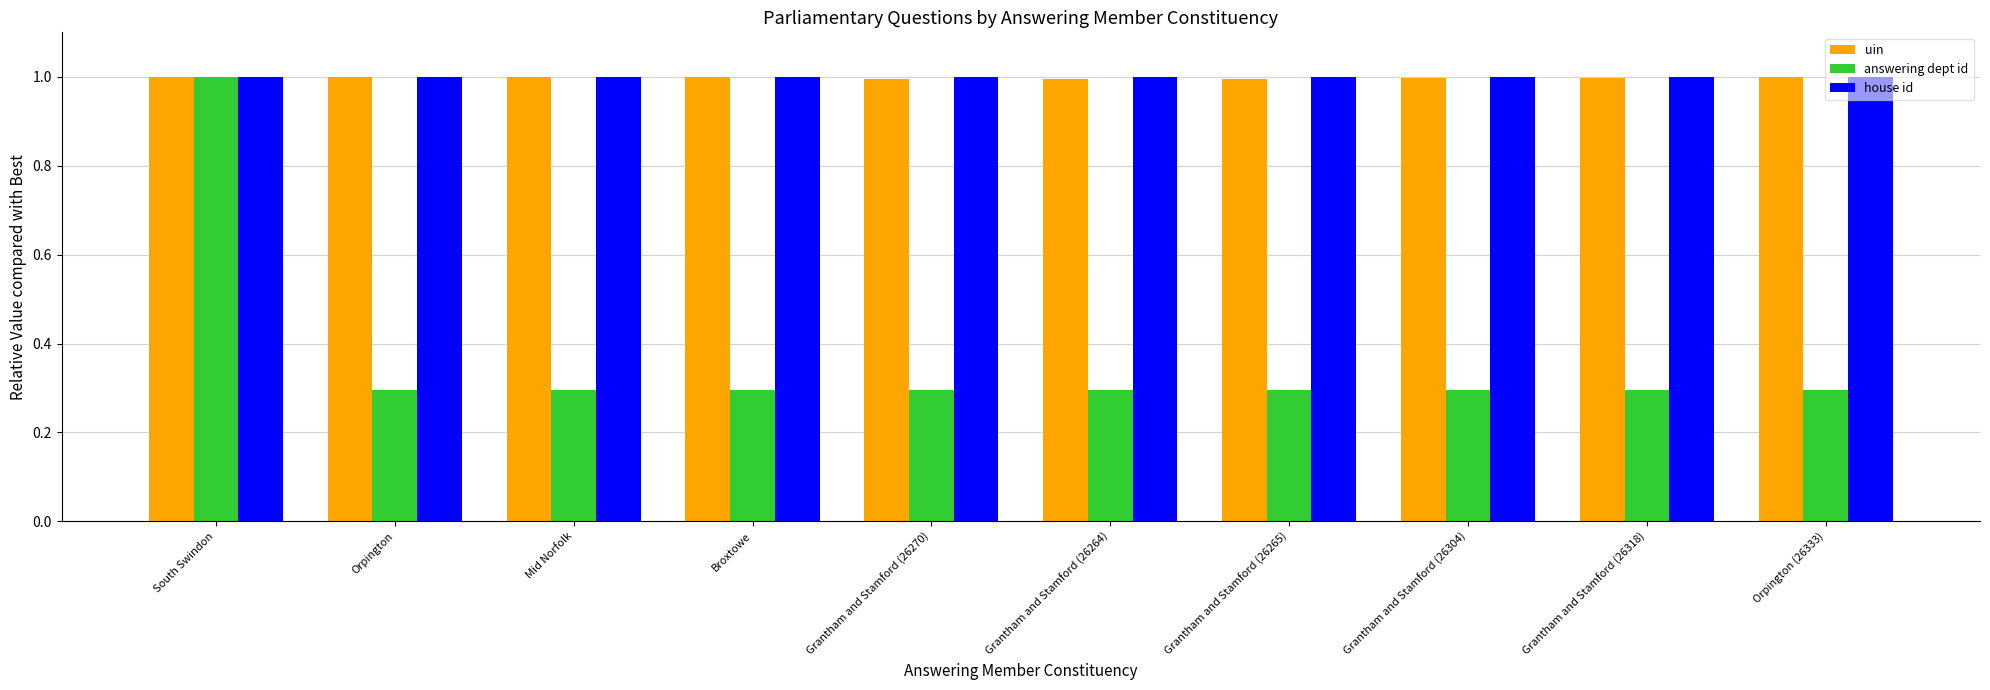

At how many categories does at least one series exceed 0?

10